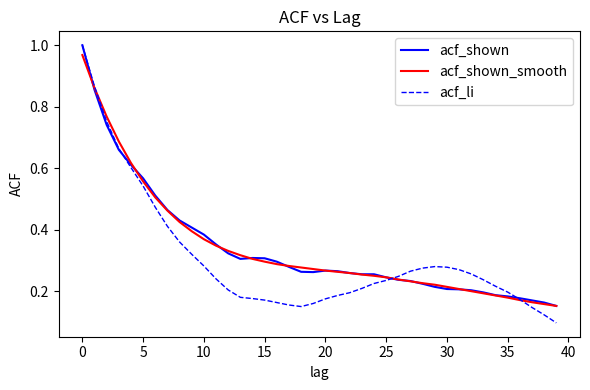

Reading left to right, what are all the values shown in this chart?

acf_shown: 1.0	0.9	0.7	0.7	0.6	0.6	0.5	0.5	0.4	0.4	0.4	0.4	0.3	0.3	0.3	0.3	0.3	0.3	0.3	0.3	0.3	0.3	0.3	0.3	0.3	0.2	0.2	0.2	0.2	0.2	0.2	0.2	0.2	0.2	0.2	0.2	0.2	0.2	0.2	0.2
acf_shown_smooth: 1.0	0.9	0.8	0.7	0.6	0.6	0.5	0.5	0.4	0.4	0.4	0.3	0.3	0.3	0.3	0.3	0.3	0.3	0.3	0.3	0.3	0.3	0.3	0.3	0.2	0.2	0.2	0.2	0.2	0.2	0.2	0.2	0.2	0.2	0.2	0.2	0.2	0.2	0.2	0.2
acf_li: 1.0	0.9	0.8	0.7	0.6	0.5	0.5	0.4	0.4	0.3	0.3	0.2	0.2	0.2	0.2	0.2	0.2	0.2	0.1	0.2	0.2	0.2	0.2	0.2	0.2	0.2	0.2	0.3	0.3	0.3	0.3	0.3	0.3	0.2	0.2	0.2	0.2	0.1	0.1	0.1